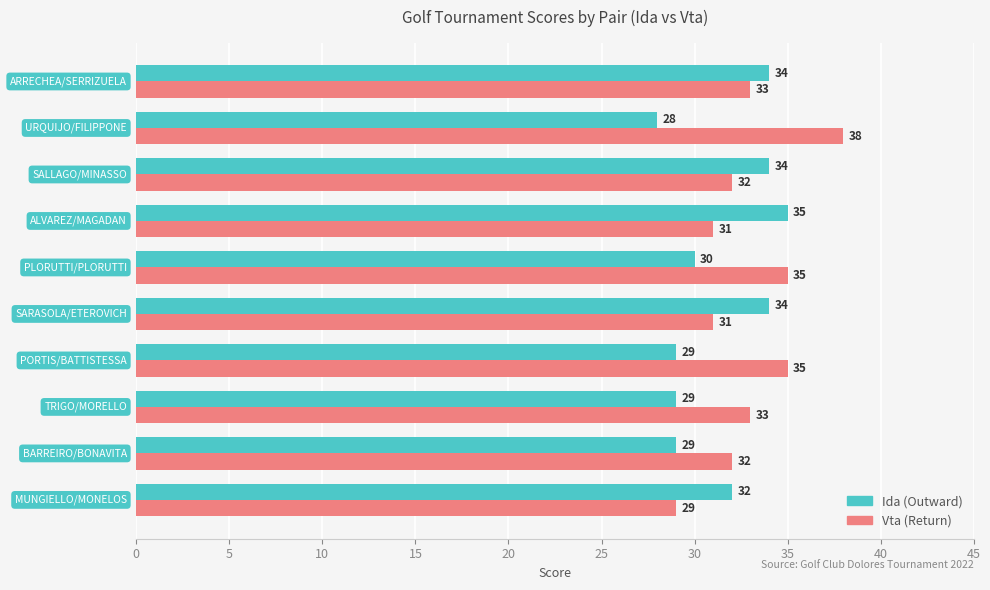

How many series are shown in this chart?

2